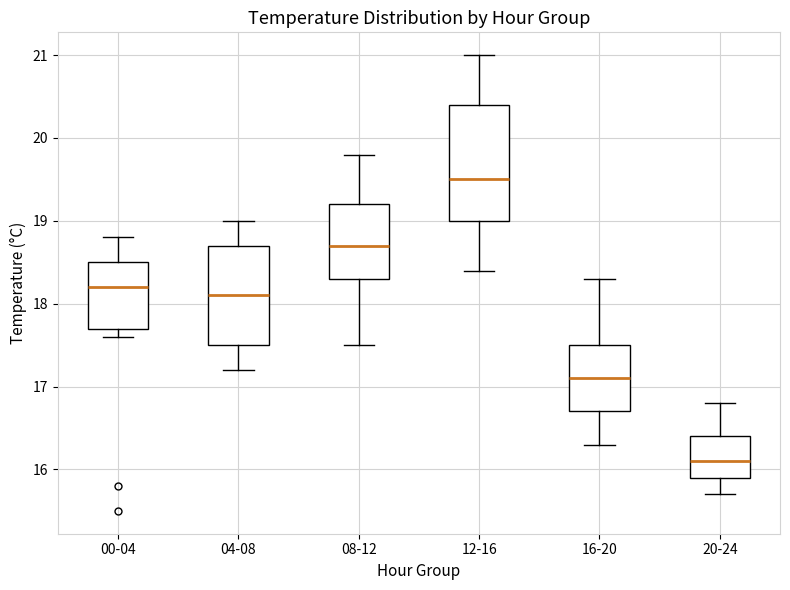

Which box's median line is the highest?

12-16